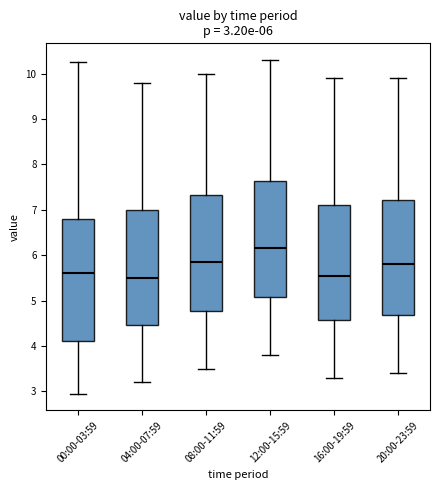

Which box's median line is the highest?

12:00-15:59